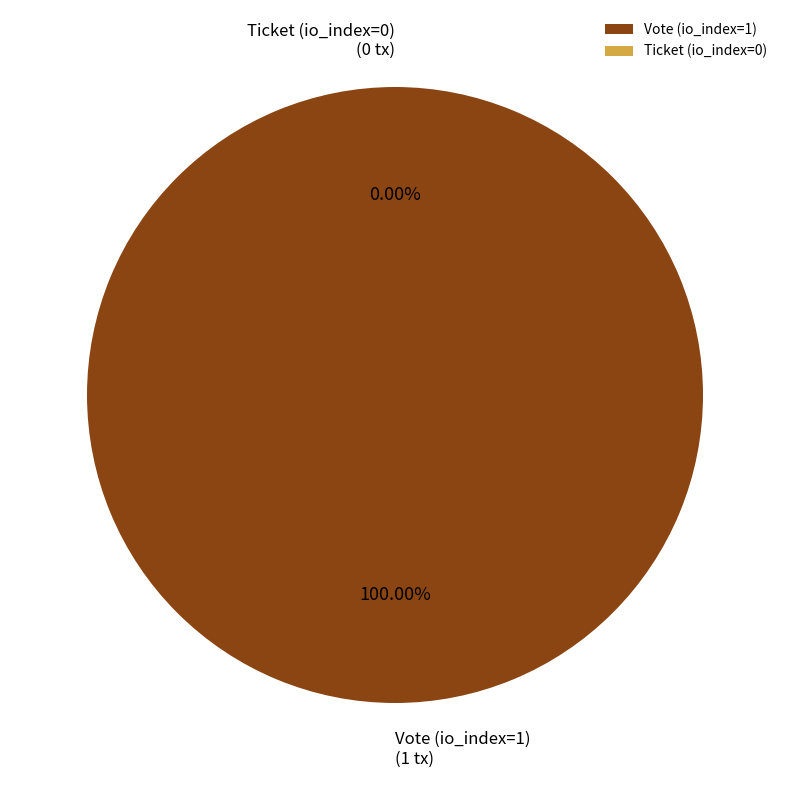

To the nearest percent, what is the combined percentage of Ticket (io_index=0) and Vote (io_index=1)?

100%